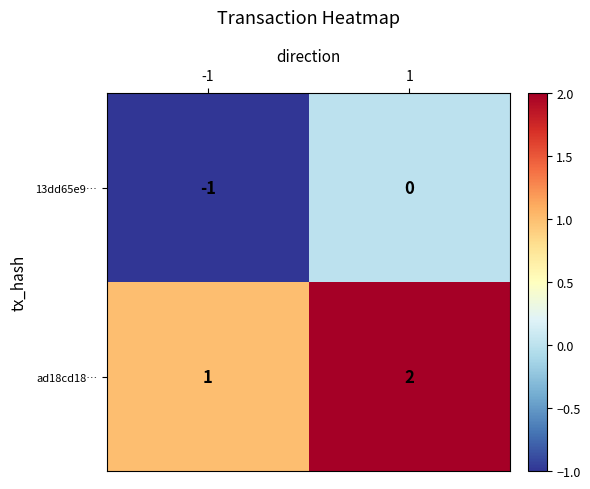

What is the spread (max minus min) of values at -1?

2